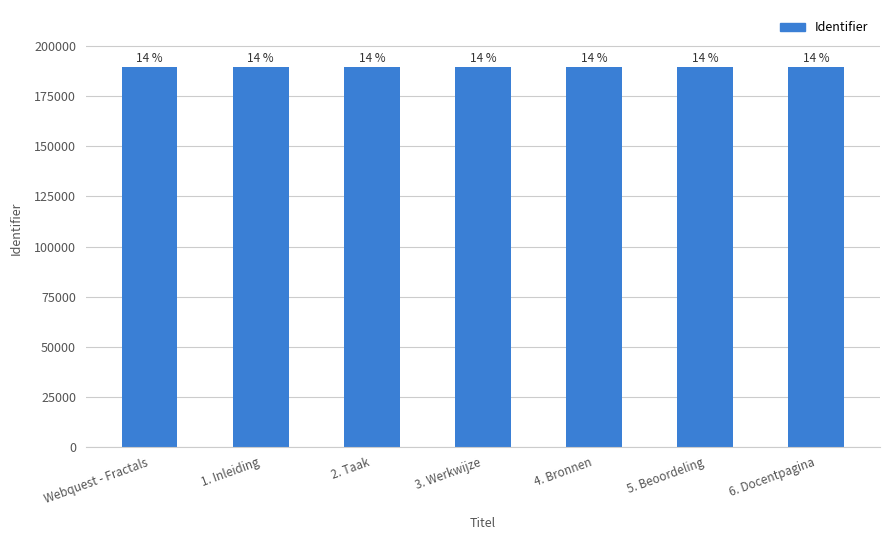

Does the chart contain any negative values?

No